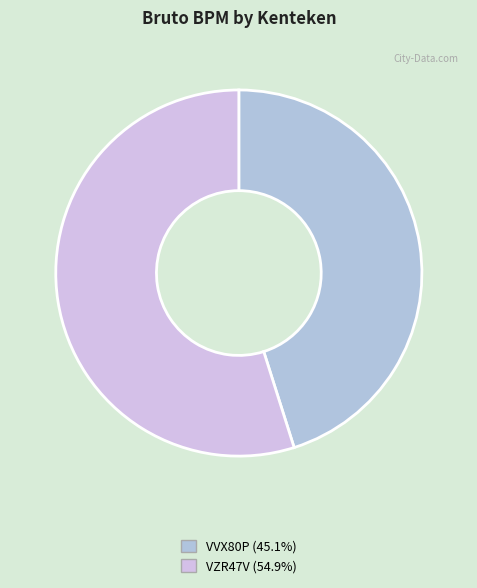

The VZR47V slice represents 55% of the pie. True or false?

True